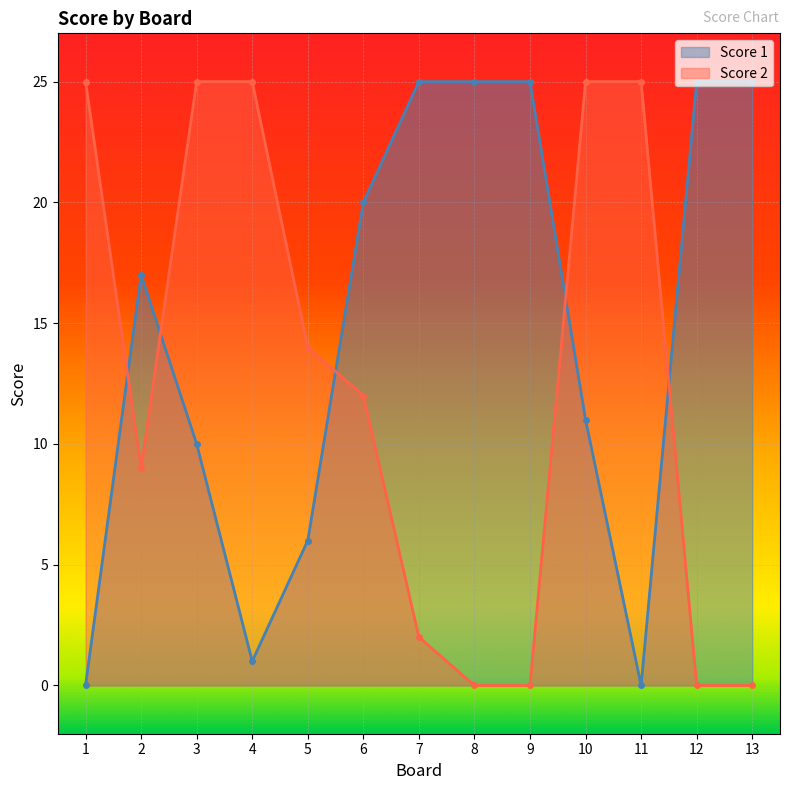

What is the sum of all Score 2 values?

162